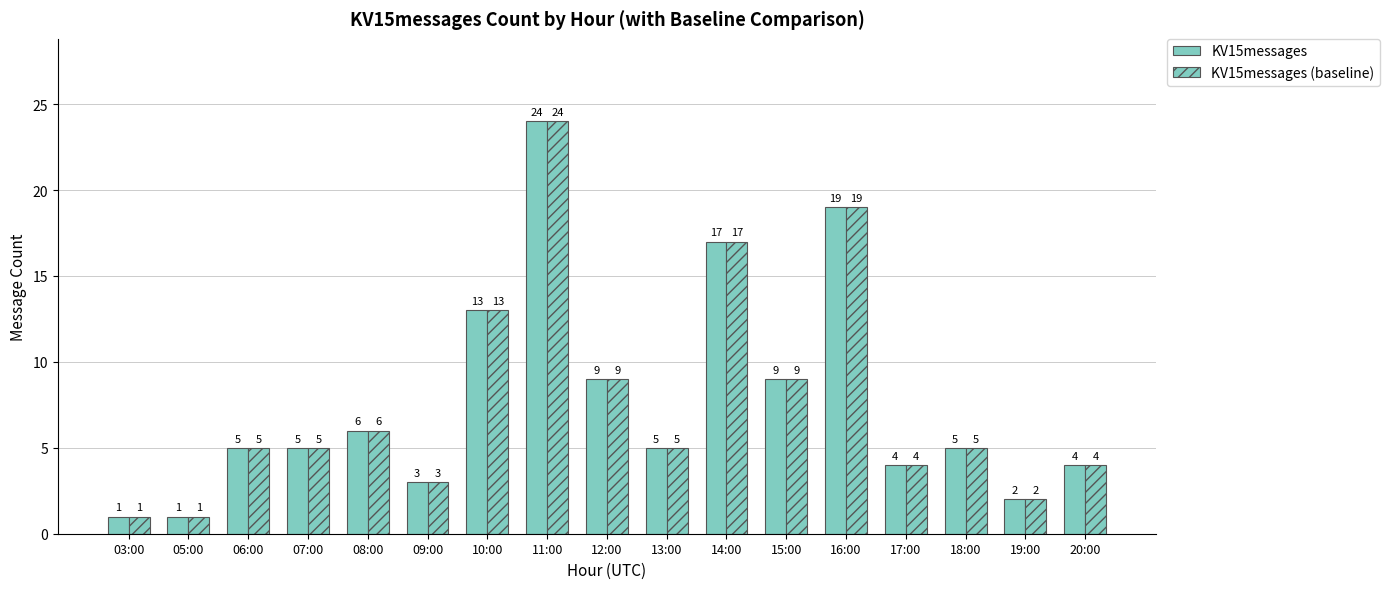

Which series has the widest spread of values?

KV15messages